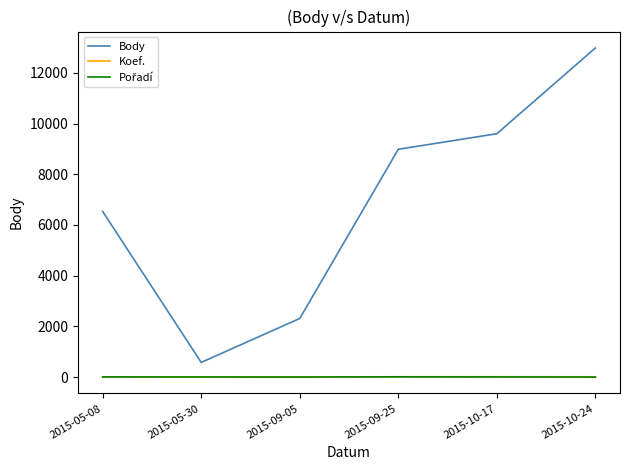

True or false: Koef. and Body intersect in this chart.

False